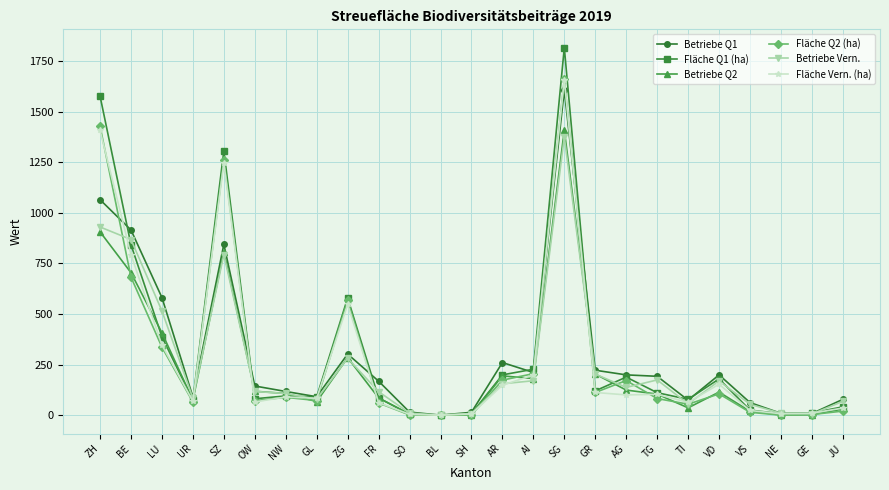

Is the value of Betriebe Q2 at SH greater than the value of Betriebe Vern. at AG?

No